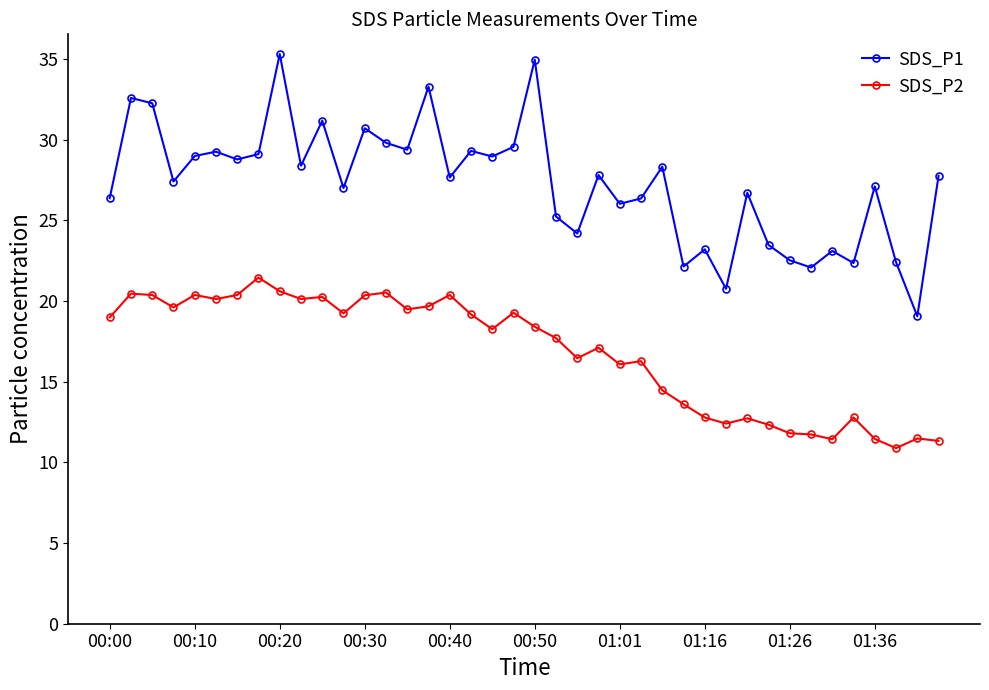

Rank the series by their maximum value, from lowest to highest.

SDS_P2, SDS_P1